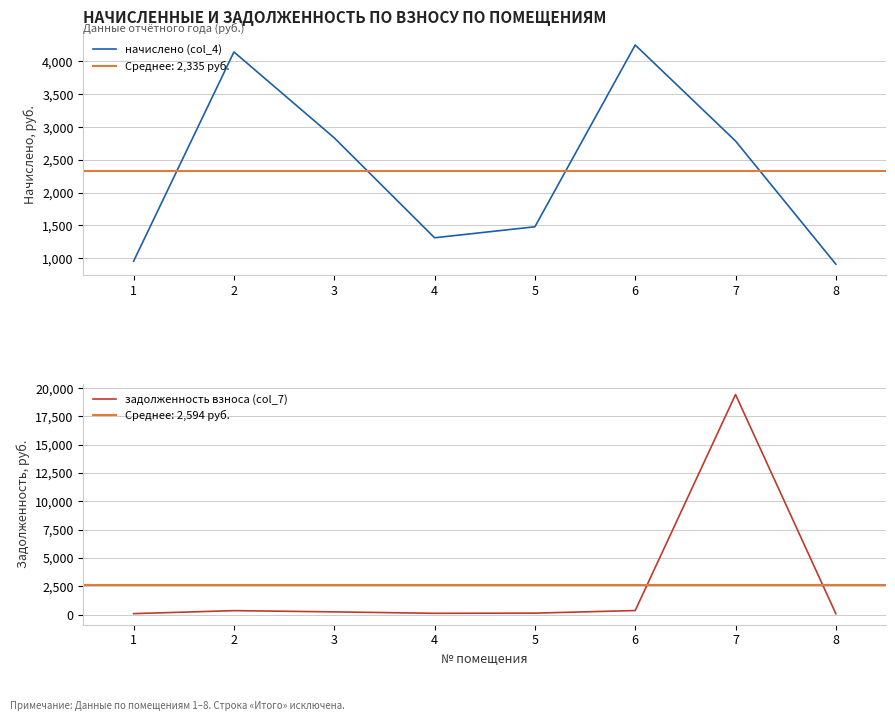

Which series has the largest total across all categories?

задолженность взноса (col_7)